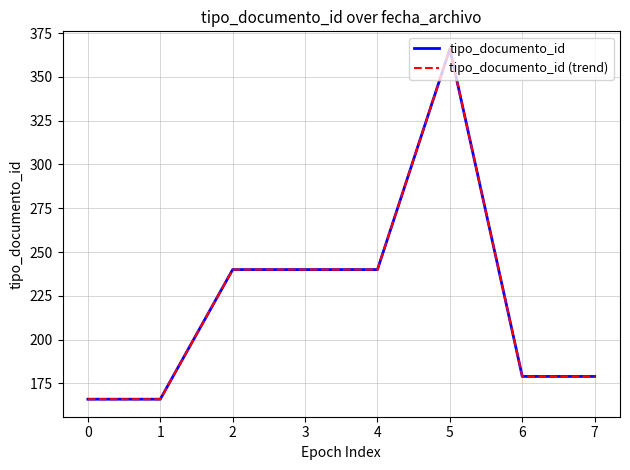

True or false: tipo_documento_id has a value of 240 at 2.

True